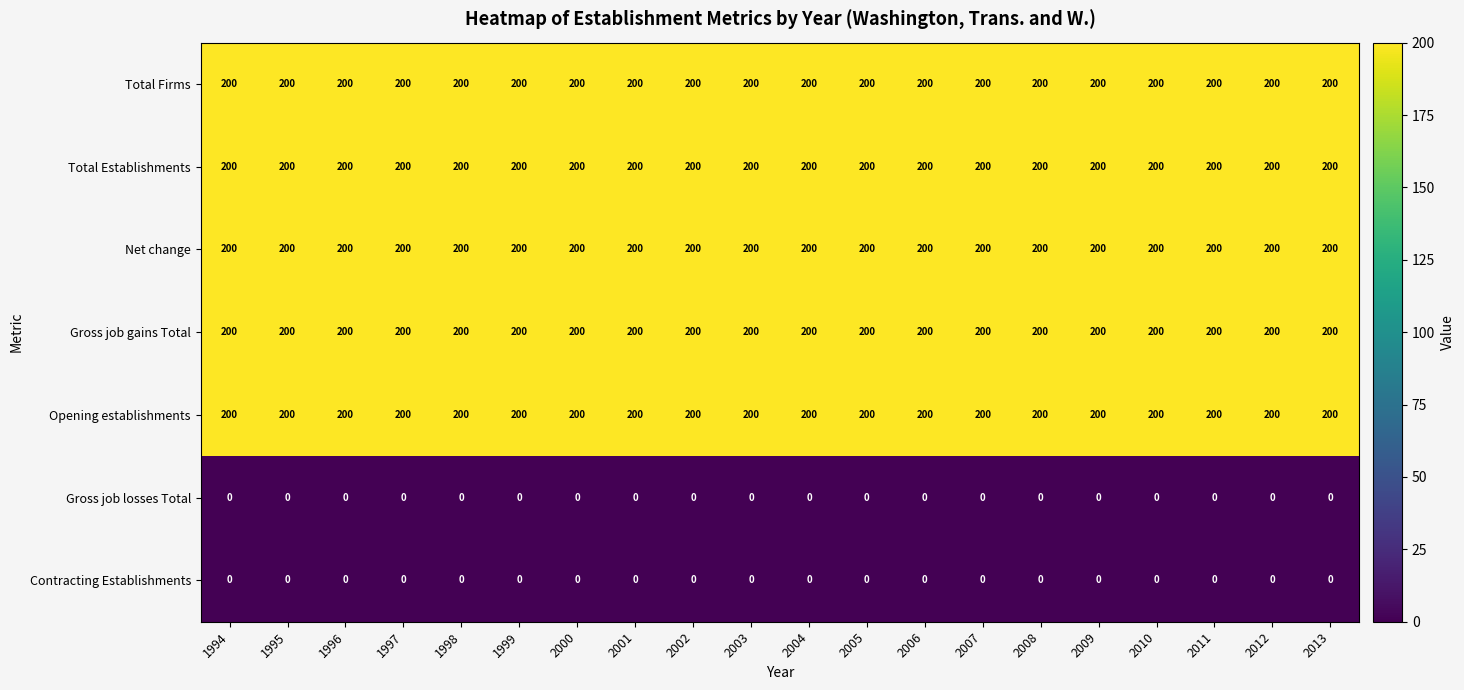

What is the maximum value shown in the chart?

200